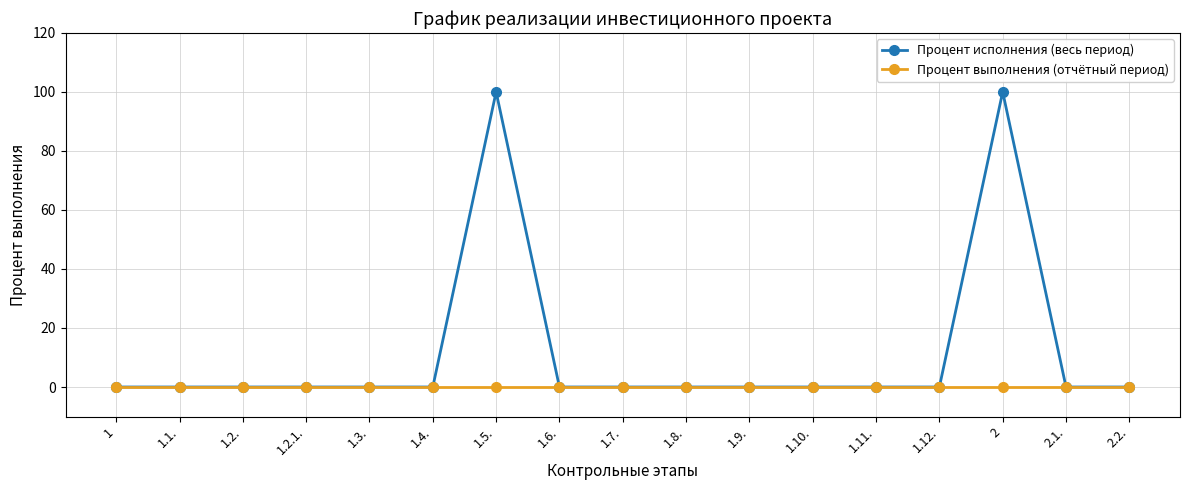

Does the chart have visible grid lines?

Yes